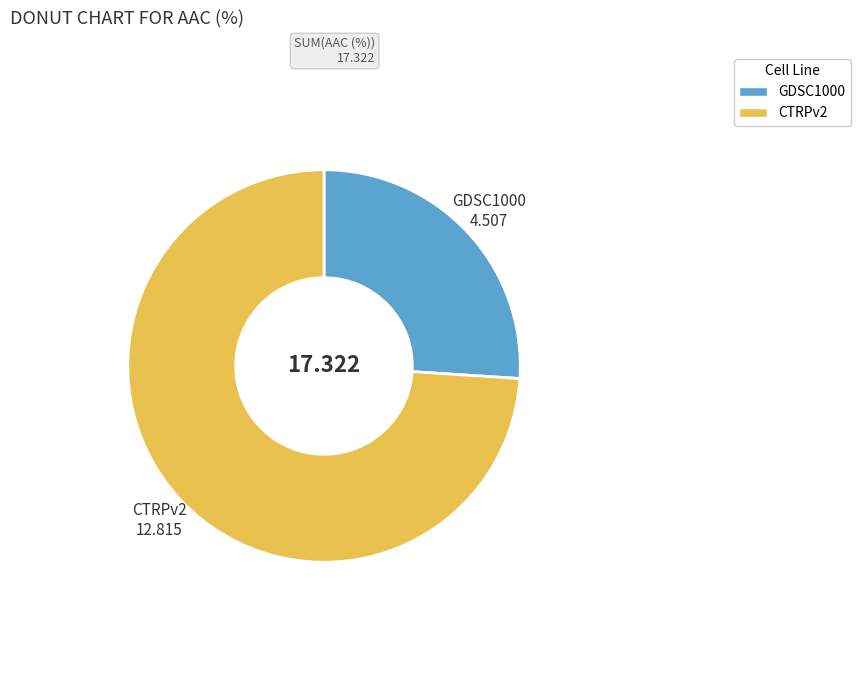

Which category has the biggest portion of the pie?

CTRPv2